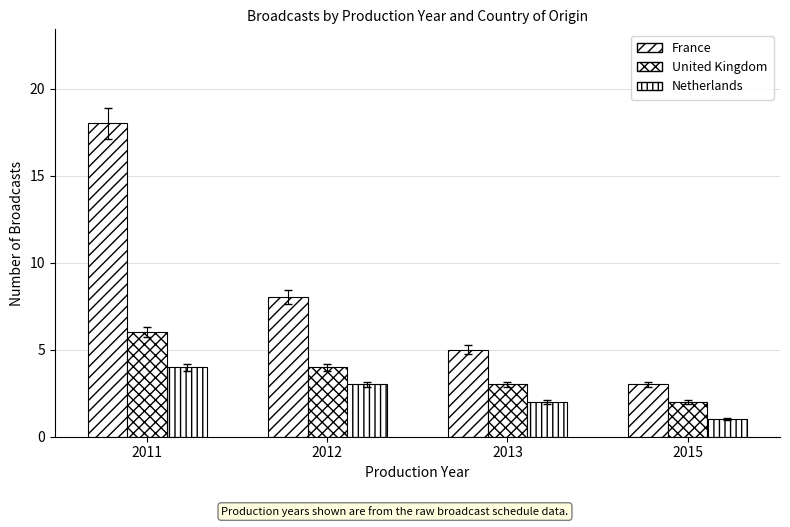

Is it true that United Kingdom equals 4 at 2012?

True